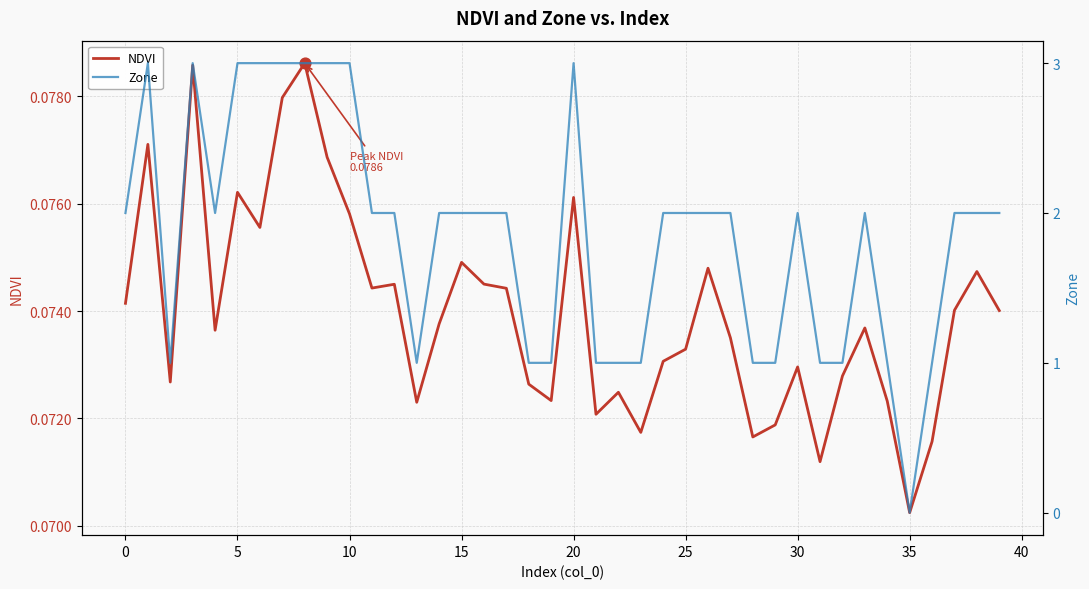

Is the value of Zone at 39 greater than the value of NDVI at 19?

Yes